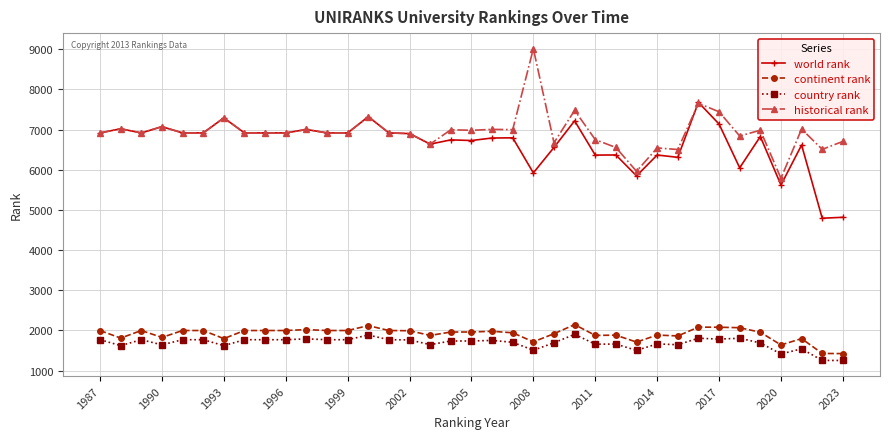

True or false: continent rank and country rank cross at least once.

False